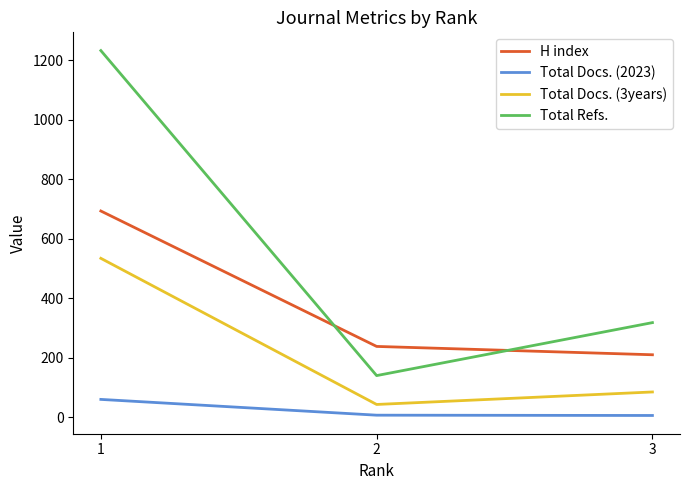

Count the number of data series in this chart.

4